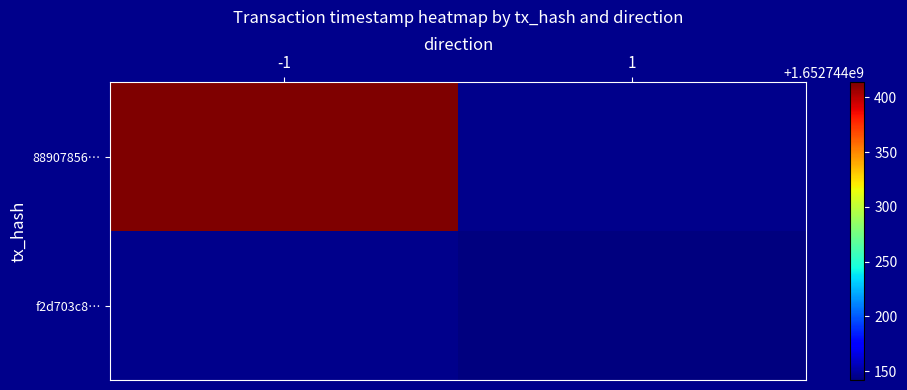

The value of f2d703c8faef17a0366095d92db2975898f4018 at 1 is 1652744142. True or false?

True